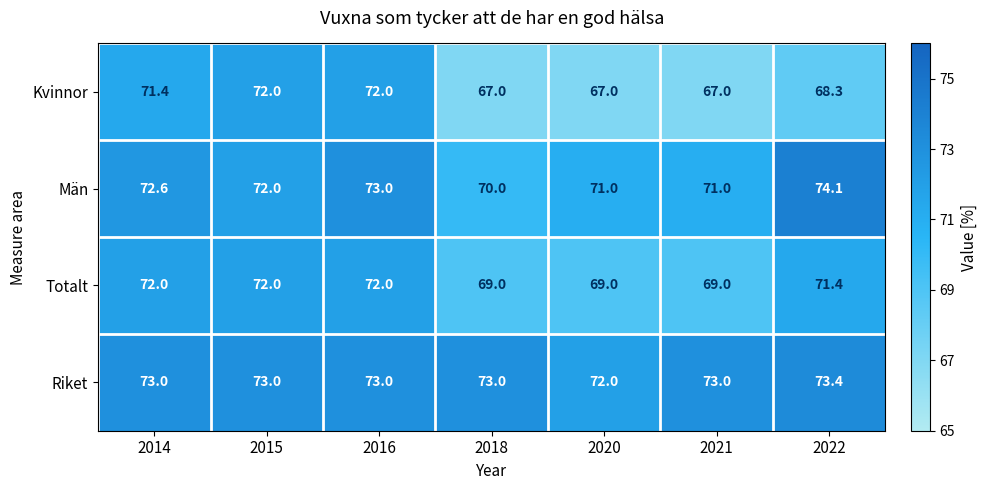

Reading left to right, transcribe all the data shown in this chart.

Kvinnor: 71.4	72.0	72.0	67.0	67.0	67.0	68.3
Män: 72.6	72.0	73.0	70.0	71.0	71.0	74.1
Totalt: 72.0	72.0	72.0	69.0	69.0	69.0	71.4
Riket: 73.0	73.0	73.0	73.0	72.0	73.0	73.4